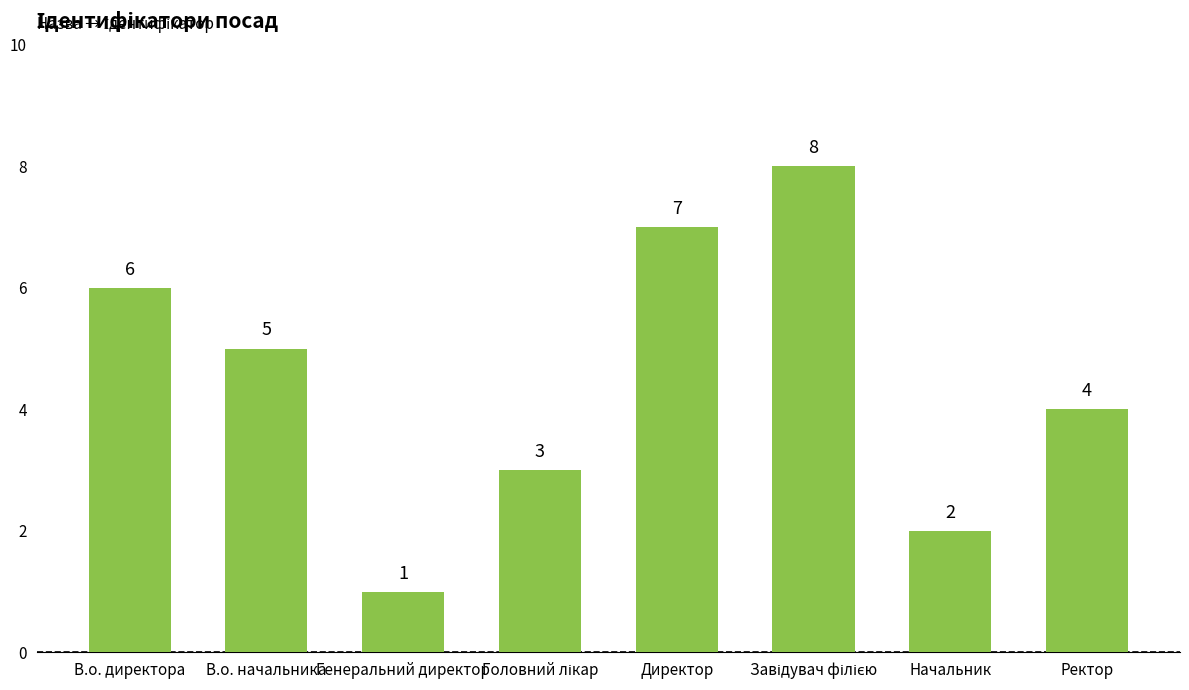

Where does the data first go above 5?

В.о. директора